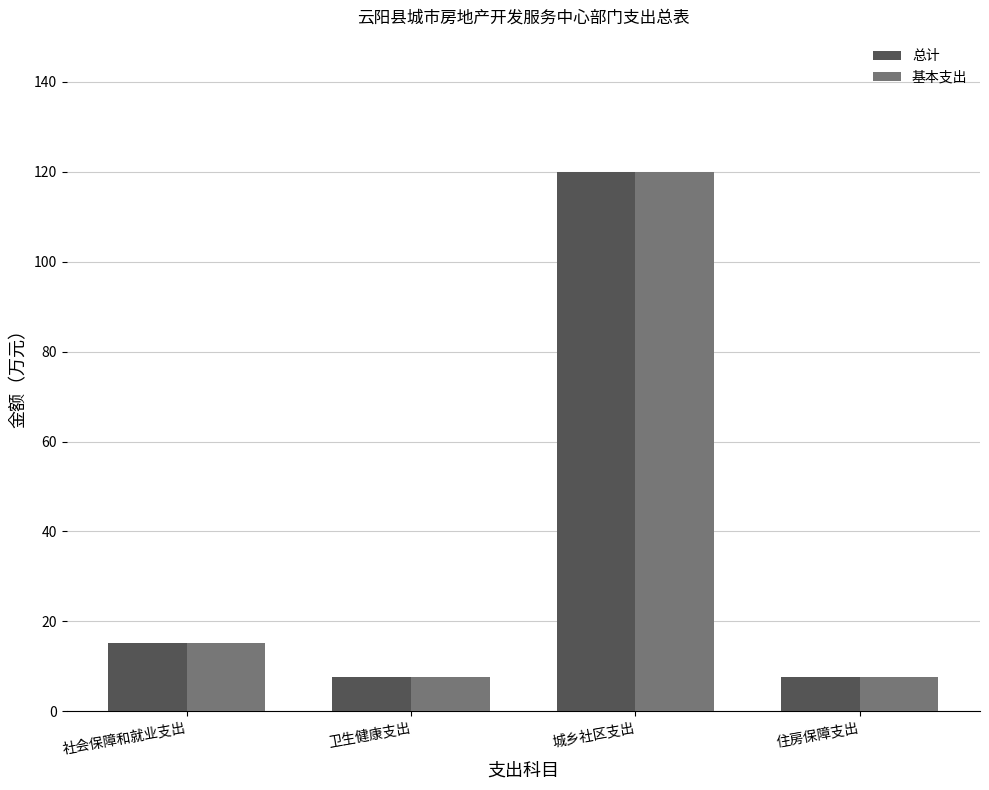

At which category is the sum across all series the highest?

城乡社区支出